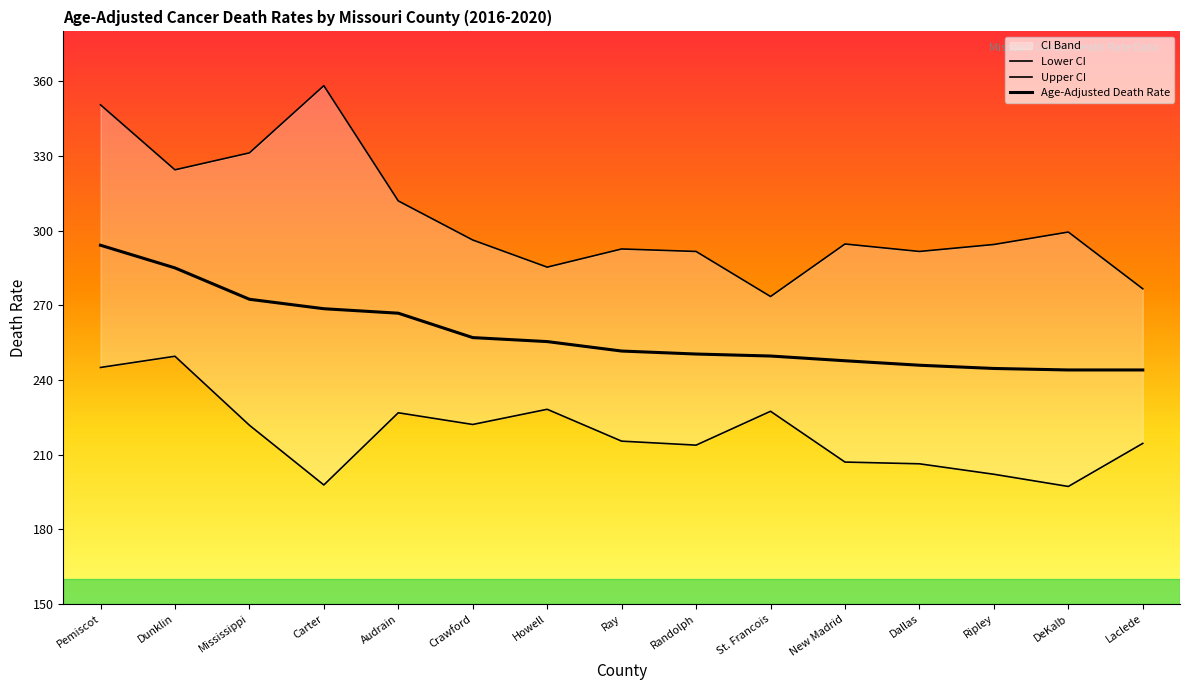

Reading right to left, transcribe all the data shown in this chart.

Age-Adjusted Death Rate: Laclede=244.0	DeKalb=244.0	Ripley=244.6	Dallas=245.9	New Madrid=247.7	St. Francois=249.6	Randolph=250.4	Ray=251.6	Howell=255.4	Crawford=257.0	Audrain=266.8	Carter=268.6	Mississippi=272.4	Dunklin=285.0	Pemiscot=294.1
Lower CI: Laclede=214.5	DeKalb=197.2	Ripley=202.1	Dallas=206.3	New Madrid=207.0	St. Francois=227.4	Randolph=213.8	Ray=215.4	Howell=228.2	Crawford=222.1	Audrain=226.8	Carter=197.8	Mississippi=221.8	Dunklin=249.5	Pemiscot=245.0
Upper CI: Laclede=276.6	DeKalb=299.4	Ripley=294.4	Dallas=291.6	New Madrid=294.6	St. Francois=273.5	Randolph=291.6	Ray=292.6	Howell=285.3	Crawford=296.2	Audrain=311.9	Carter=358.2	Mississippi=331.2	Dunklin=324.4	Pemiscot=350.5